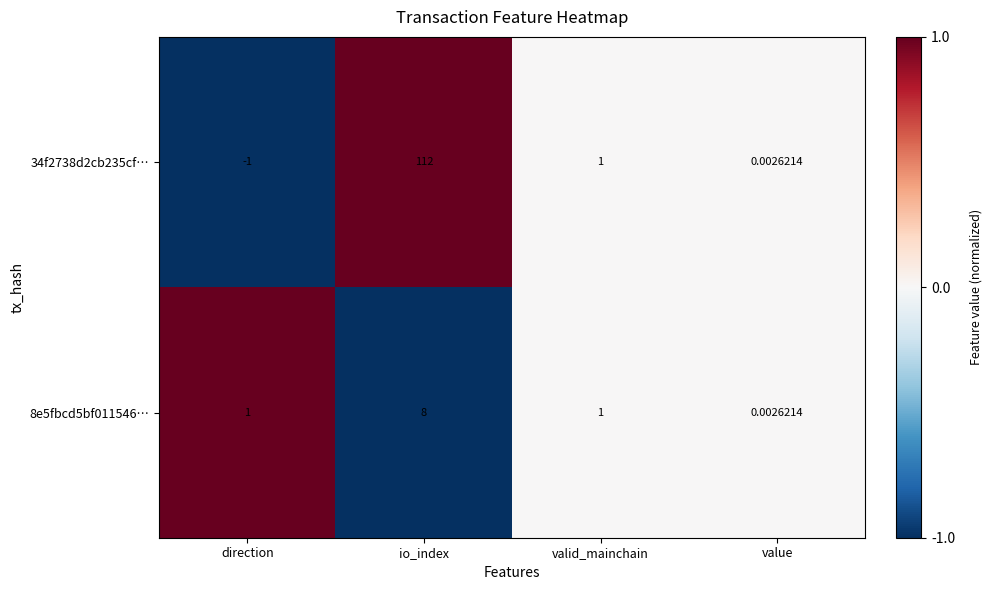

Where is 34f2738d2cb235cf… nearest to the value 55?

valid_mainchain